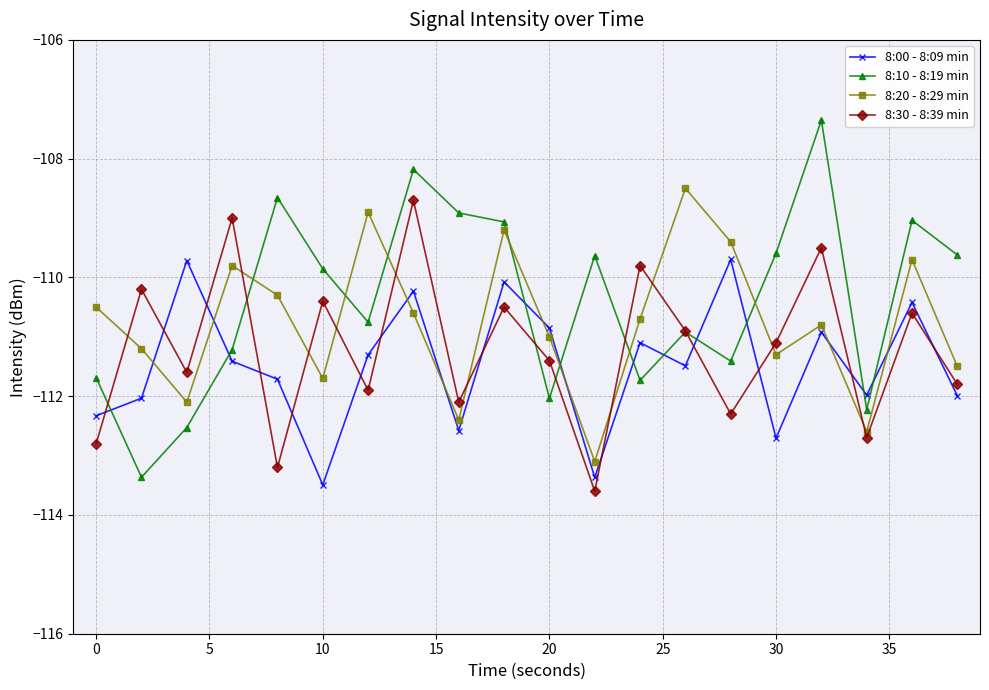

True or false: 8:00 - 8:09 min and 8:10 - 8:19 min intersect in this chart.

True